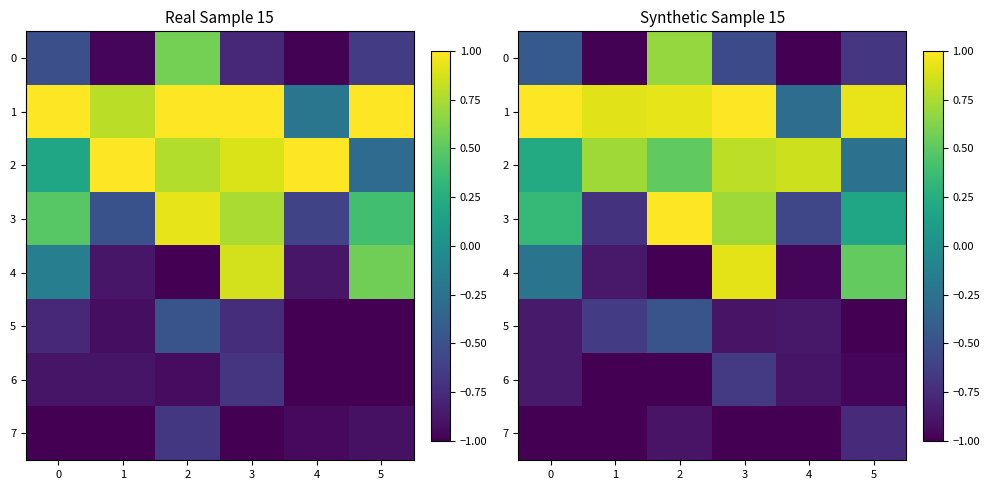

List the labels in order of 5 value, largest first.

2, 1, 0, 4, 3, 5